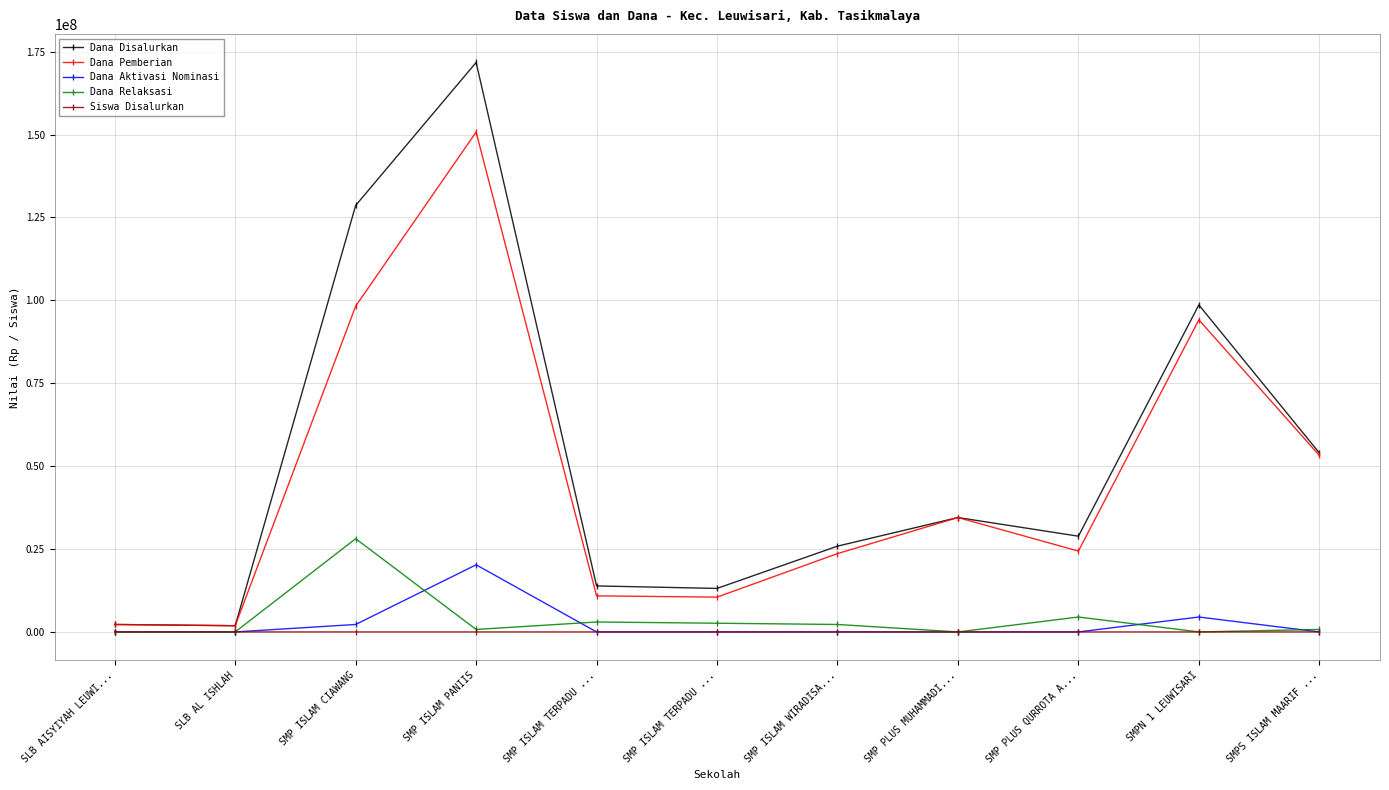

How many data points does each series have?

11